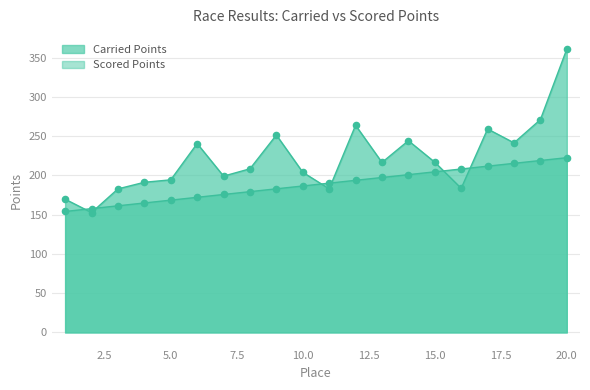

Is the value of Scored Points at 15 greater than the value of Carried Points at 3?

Yes